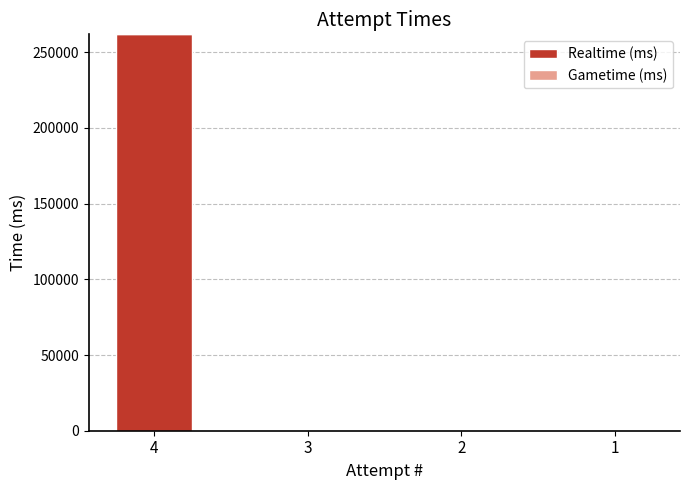

What is the change in value from 4 to 3?

-261807